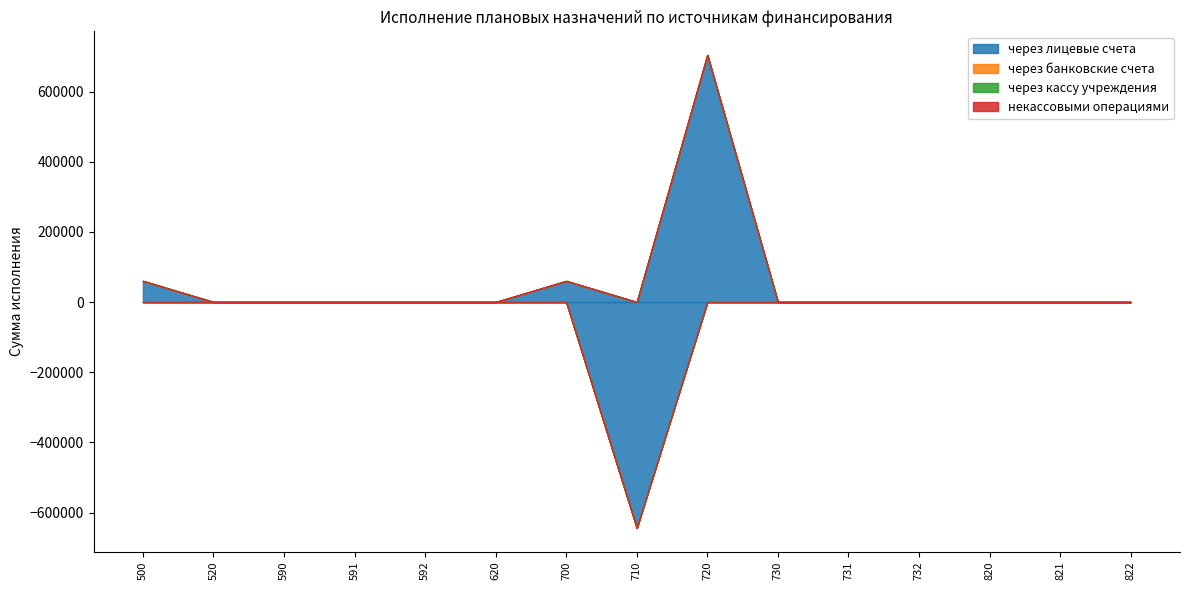

At 590, list the series in order from smallest to largest.

через лицевые счета, через банковские счета, через кассу учреждения, некассовыми операциями